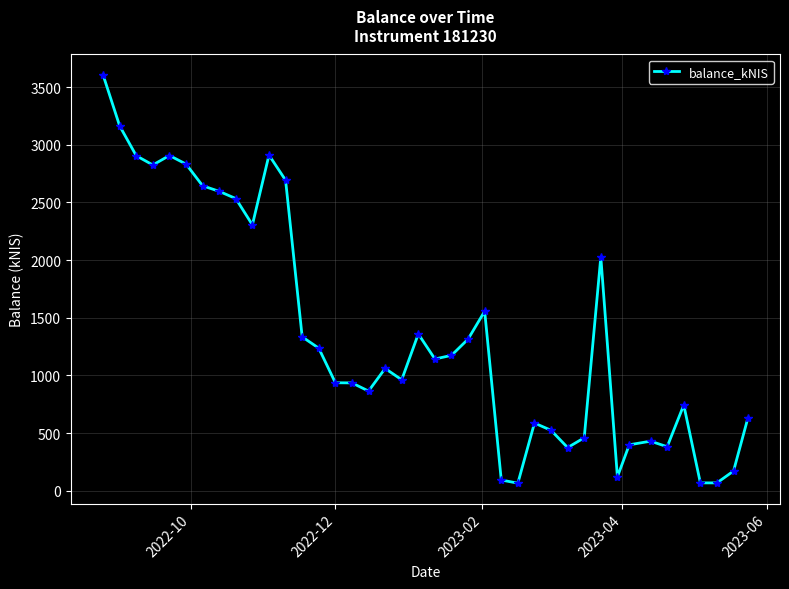

What is the difference between the second highest and second lowest values?

3095.0